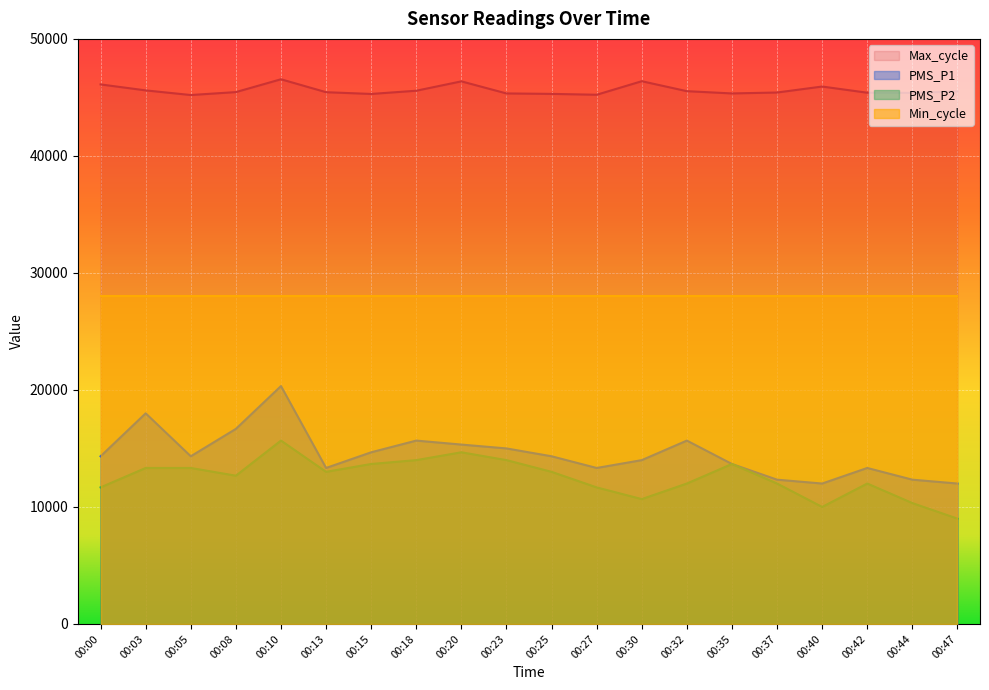

Where is PMS_P2 nearest to the value 12335?

00:08